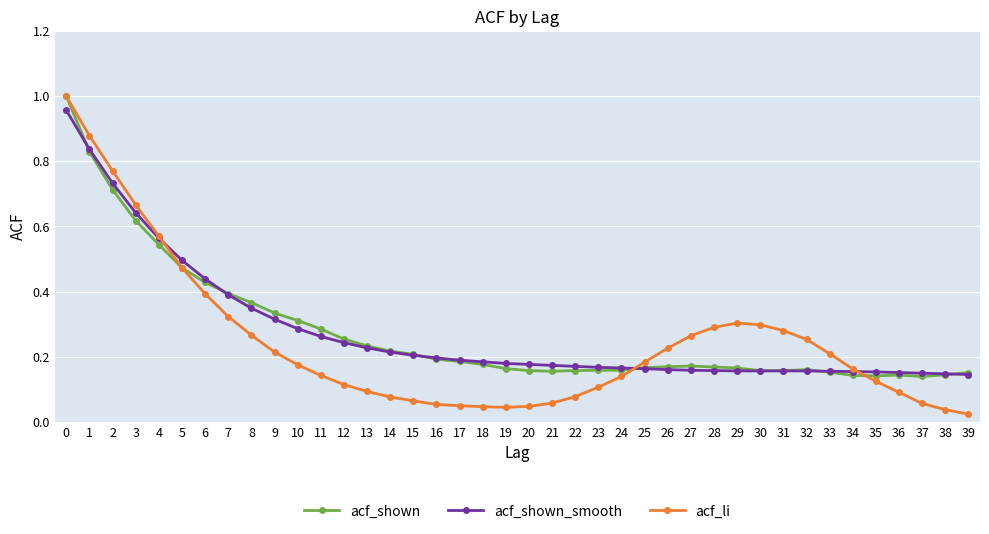

What are all the series names shown in the legend?

acf_shown, acf_shown_smooth, acf_li